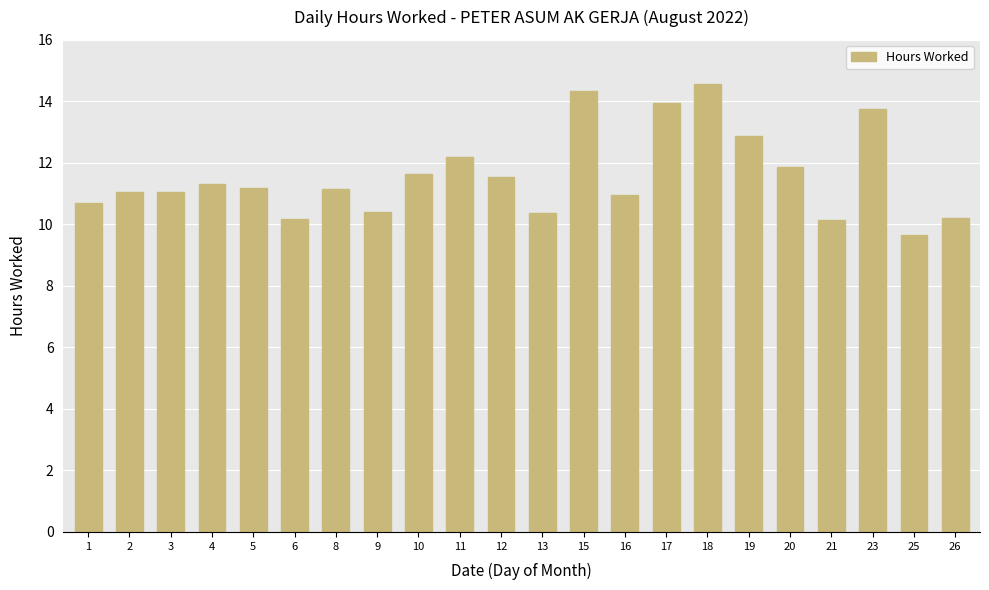

What is the approximate value at 4?

11.3